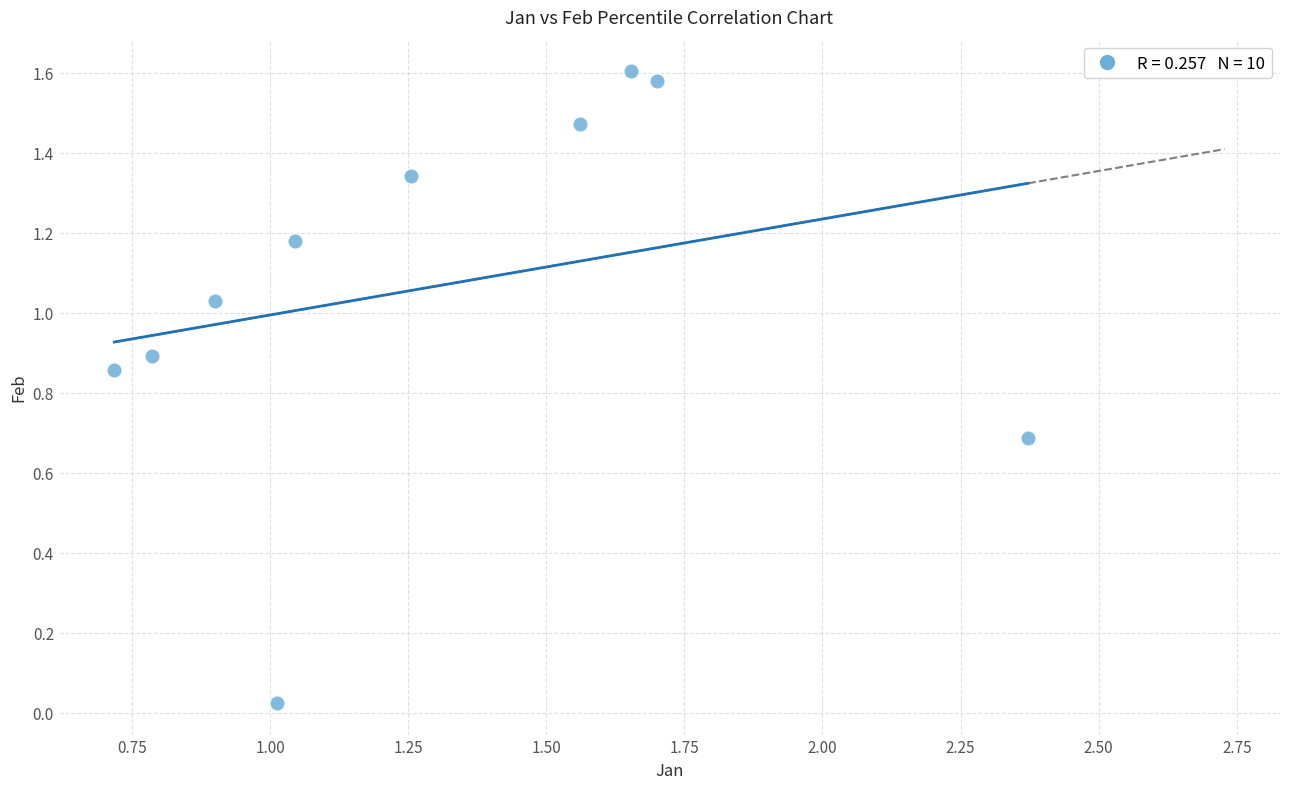

What is the average Y value?

1.1